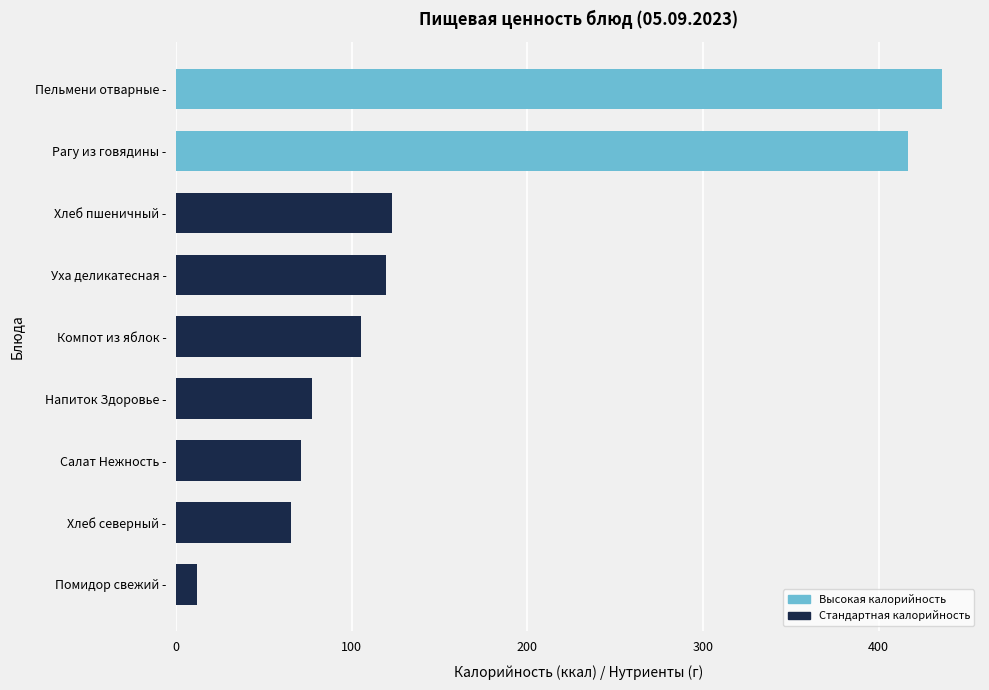

True or false: the data shows 65.6 at Хлеб северный -.

True